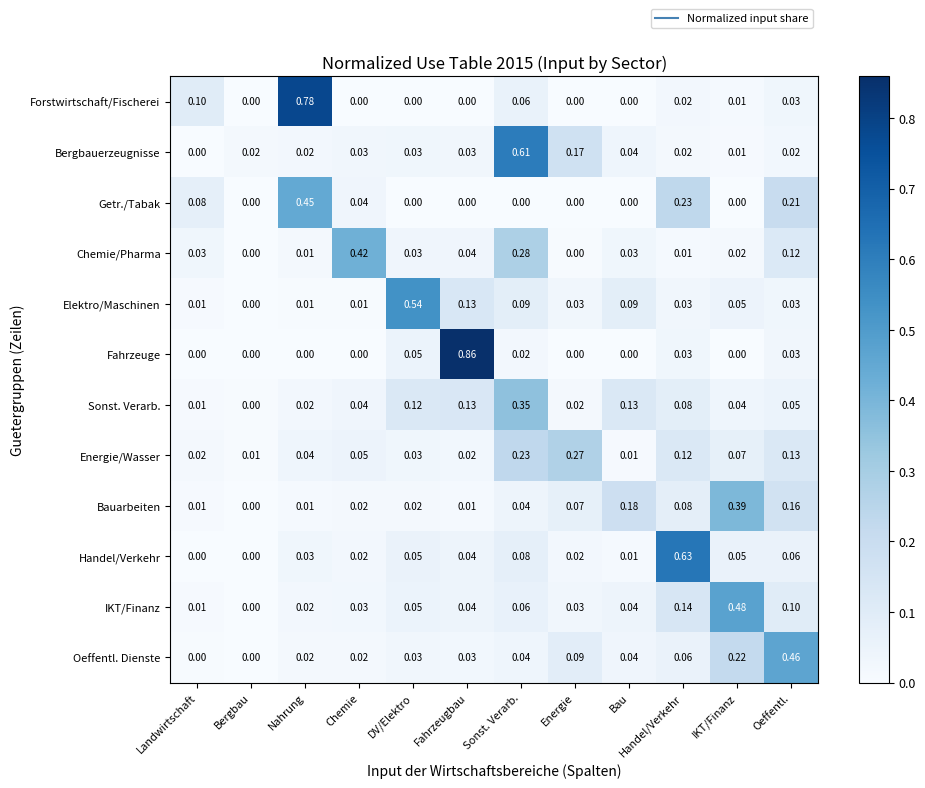

Between Fahrzeugbau and Handel/Verkehr, which series saw the biggest shift?

Fahrzeuge